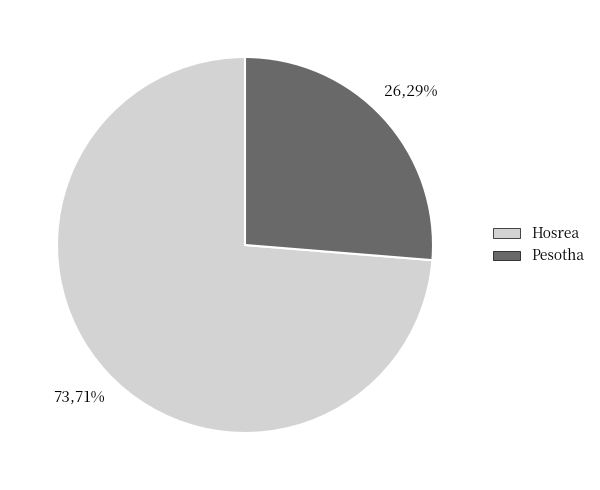

To the nearest percent, what is the average slice percentage?

50%